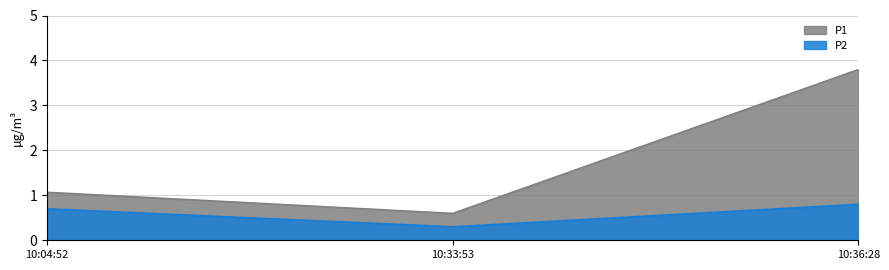

List the series in order of their peak value, lowest first.

P2, P1